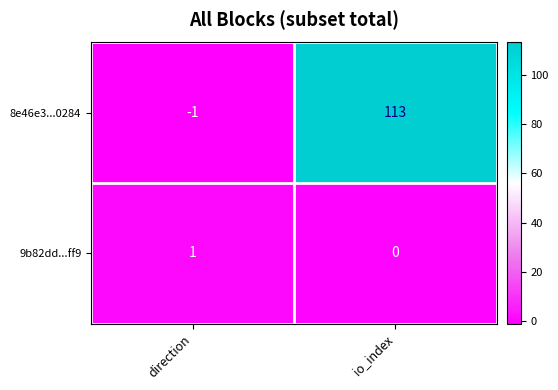

Which category has the lowest value across all series?

direction